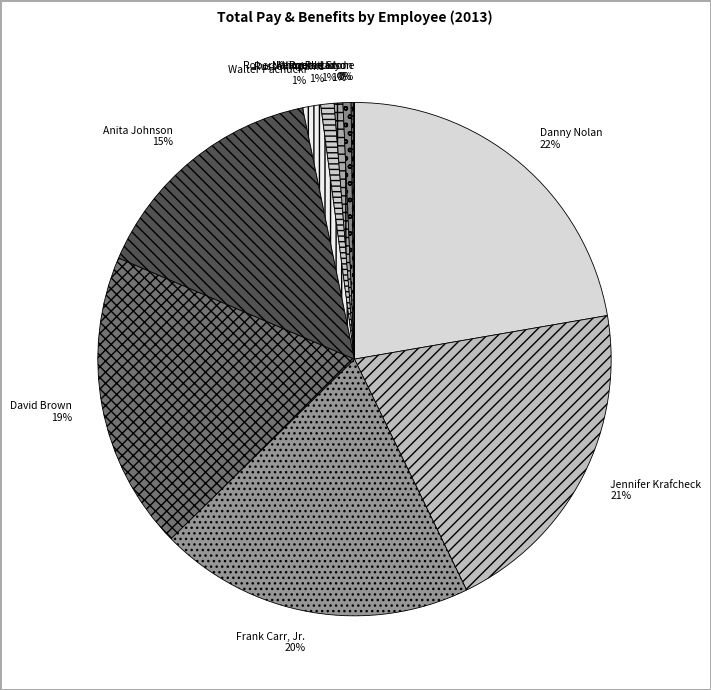

Which has a higher value, Walter Pachucki or Jennifer Krafcheck?

Jennifer Krafcheck